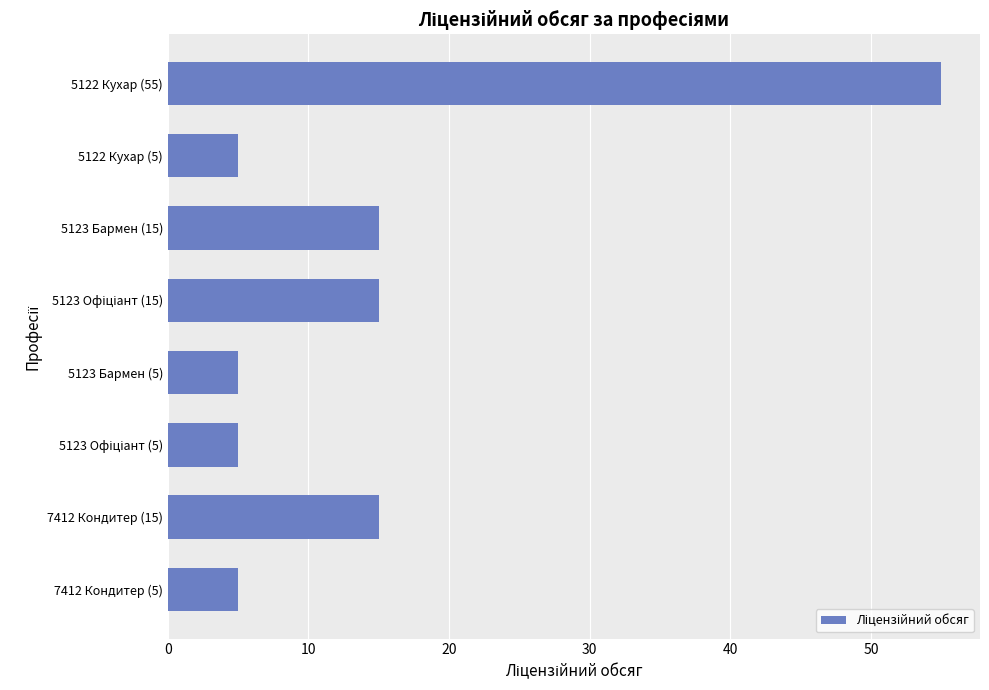

Between 5122 Кухар (55) and 5123 Бармен (5), which is larger?

5122 Кухар (55)